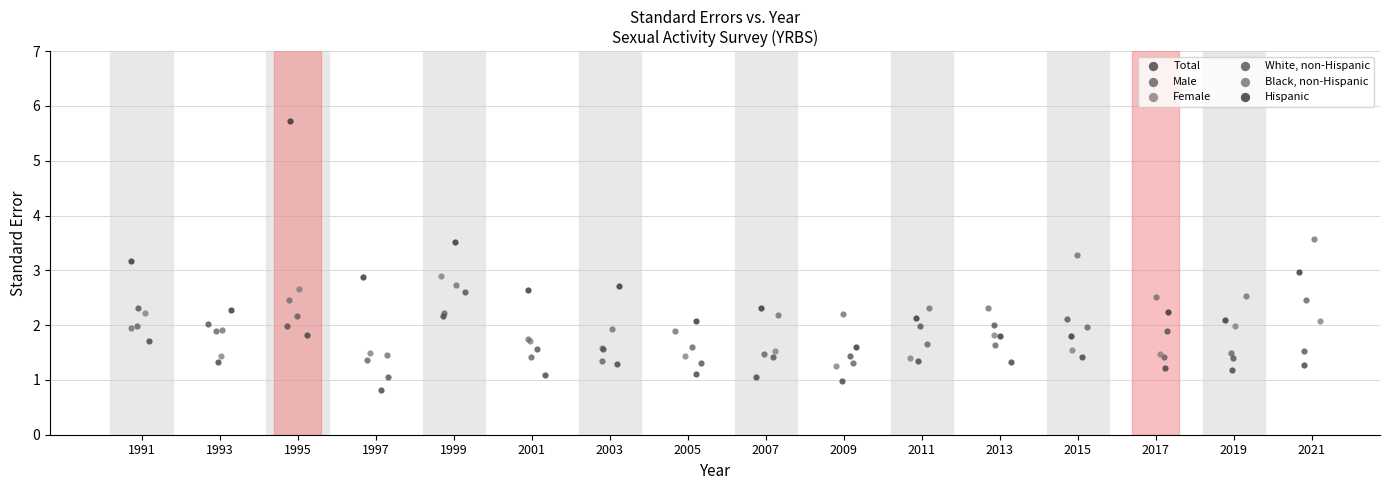

What are all the series names shown in the legend?

Total, Male, Female, White, non-Hispanic, Black, non-Hispanic, Hispanic